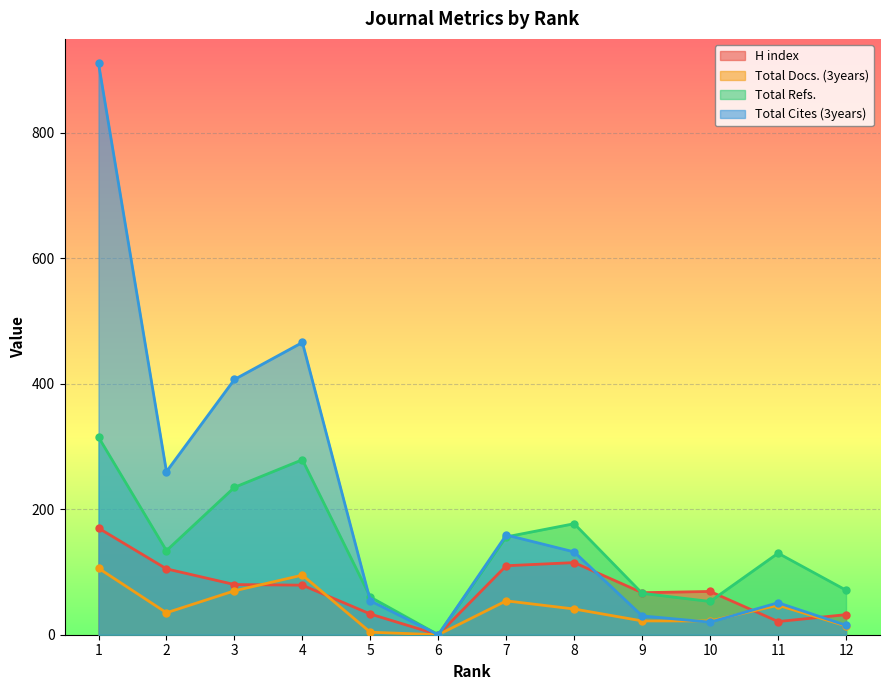

How many values in the Total Cites (3years) series exceed 132?

5